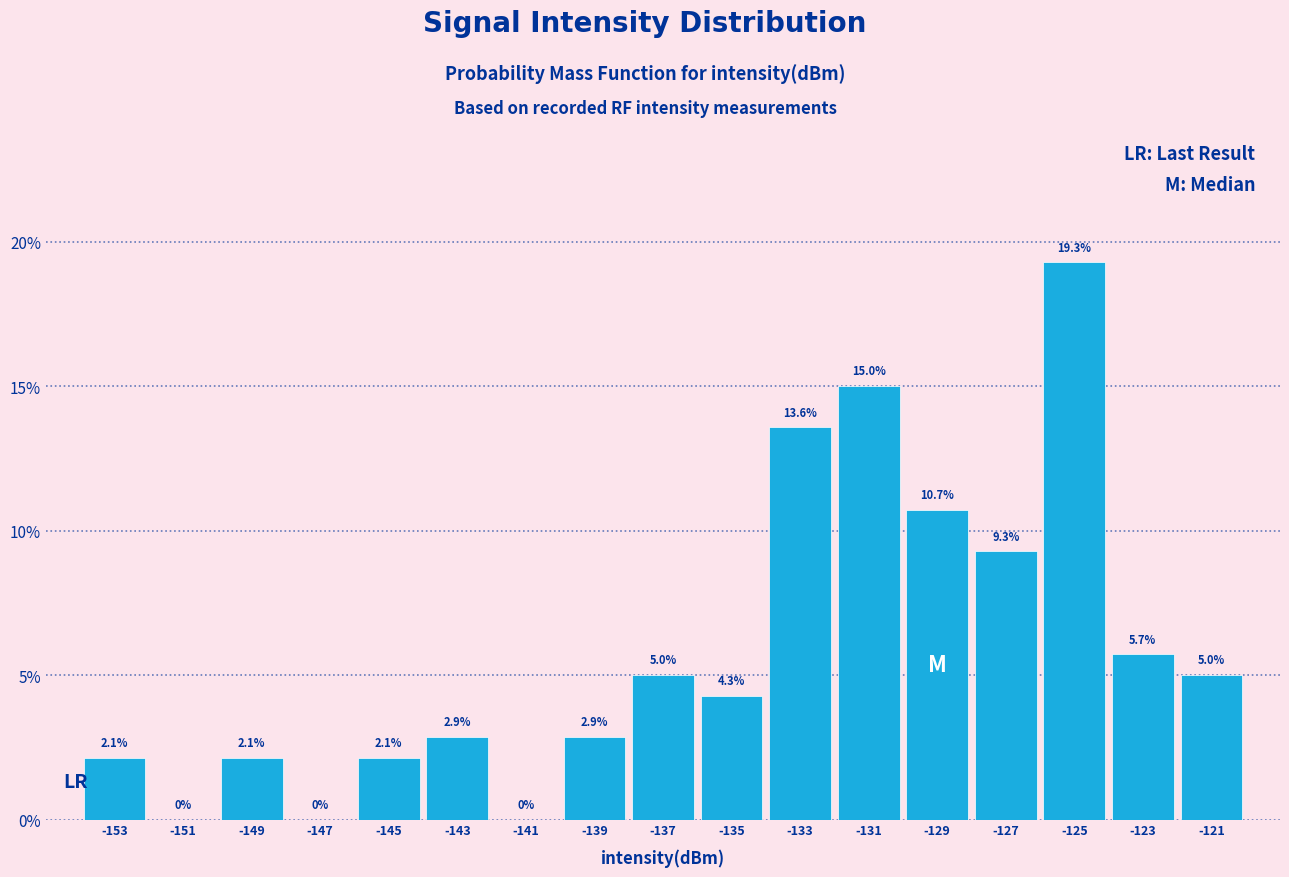

Reading left to right, list every bar in this chart as the range it spans on the x-axis followed by its height.

-154 to -152: 2.1
-152 to -150: 0.0
-150 to -148: 2.1
-148 to -146: 0.0
-146 to -144: 2.1
-144 to -142: 2.9
-142 to -140: 0.0
-140 to -138: 2.9
-138 to -136: 5.0
-136 to -134: 4.3
-134 to -132: 13.6
-132 to -130: 15.0
-130 to -128: 10.7
-128 to -126: 9.3
-126 to -124: 19.3
-124 to -122: 5.7
-122 to -120: 5.0